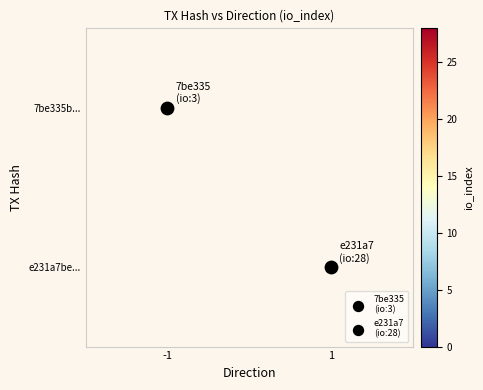

How many series are shown in this chart?

2